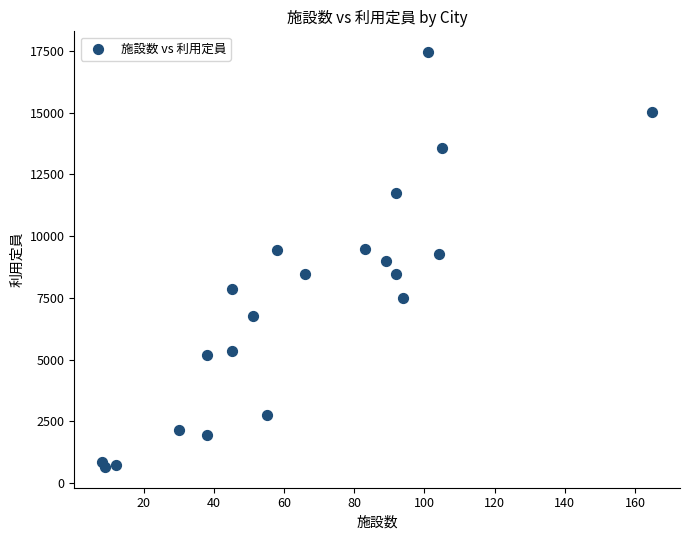

What is the range of Y values (max minus min)?

16795